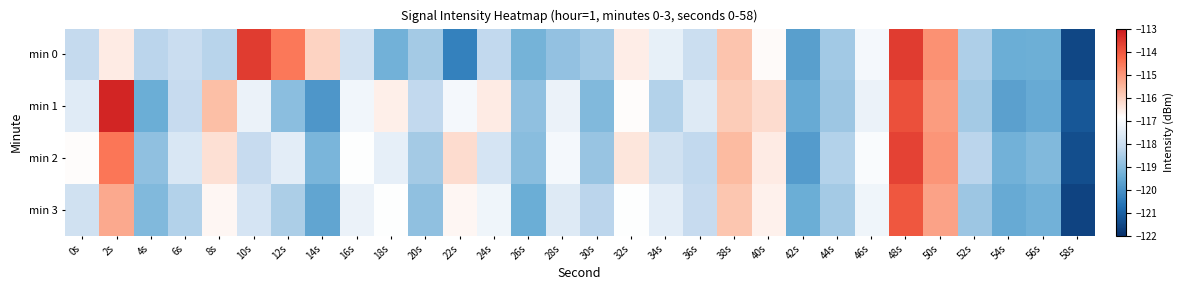

At which category is the sum across all series the highest?

48s